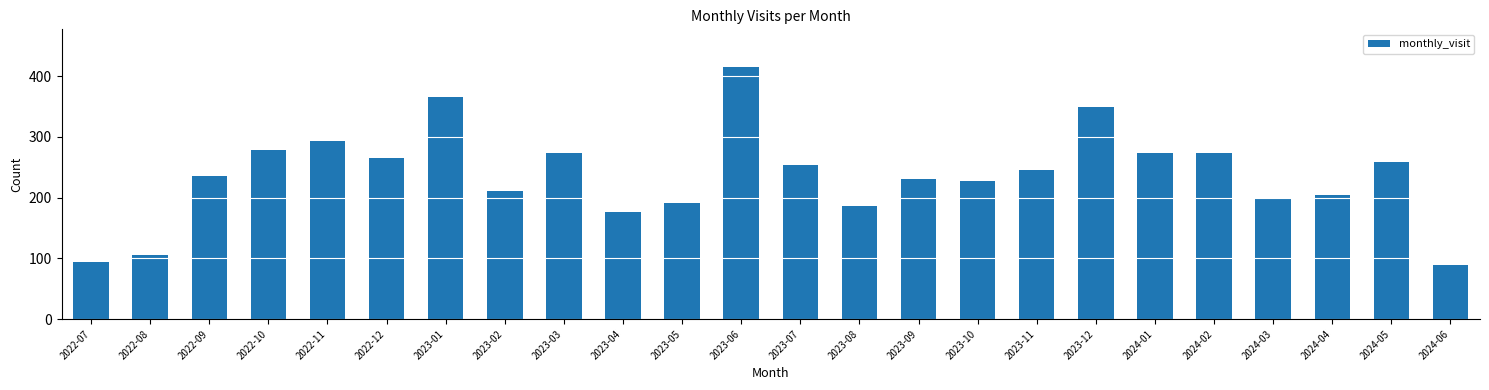

What is the change in value from 2023-11 to 2023-12?

+104